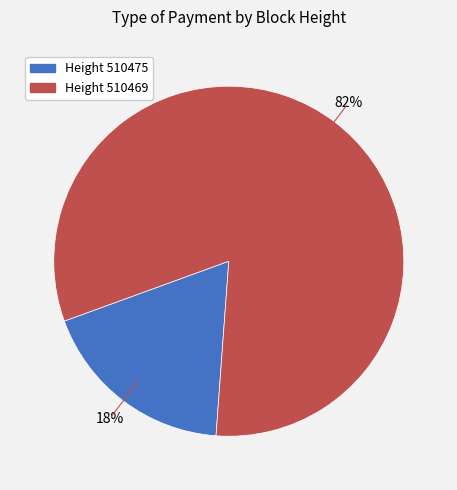

To the nearest percent, what is the average slice percentage?

50%